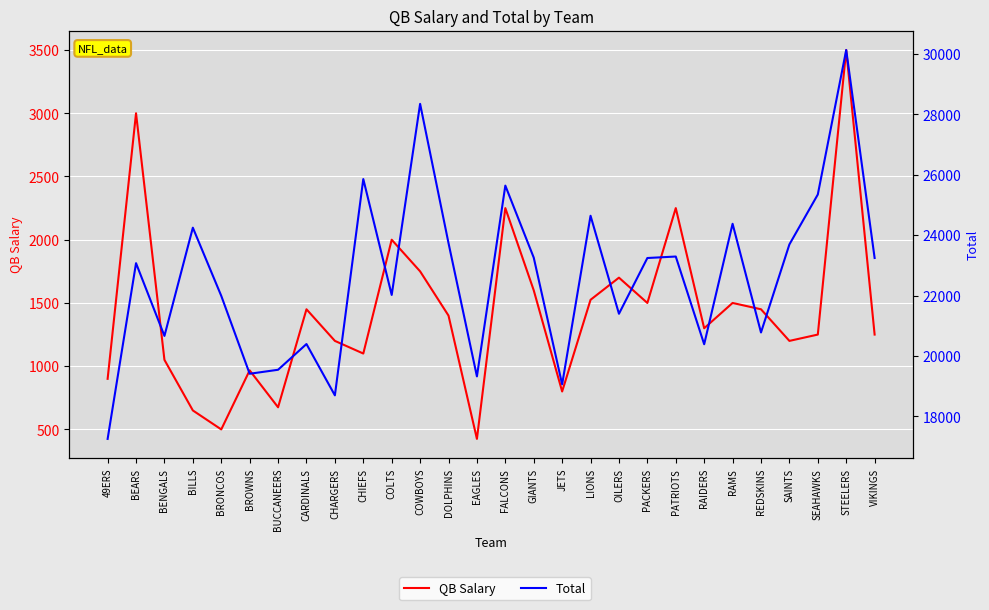

At which category is the sum across all series the highest?

STEELERS